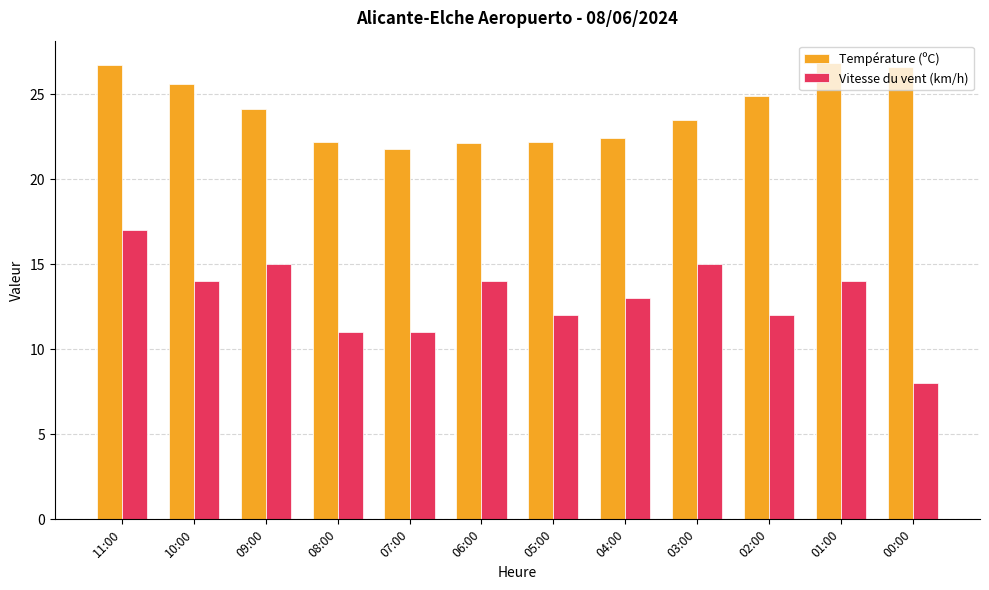

Are the bars grouped side by side (vs. stacked)?

Yes